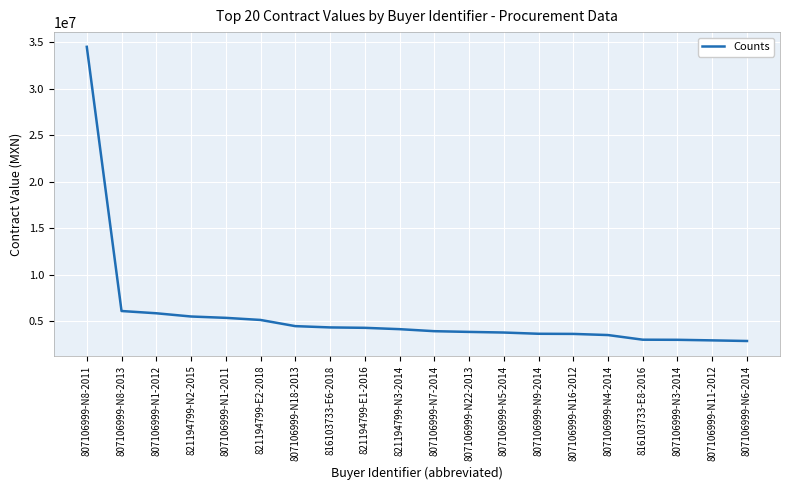

True or false: the data shows 3778108.1 at 807106999-N5-2014.

True